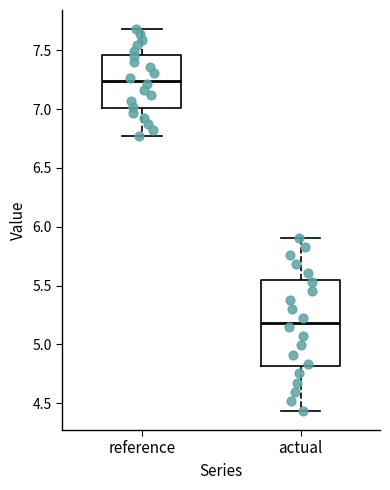

Reading left to right, read every box against the y-axis: the position of its median line, the range the box covers, and the ends of its whiskers. The values are not printed on the chart, so give them approximately, as read against the axis.

reference: median 7.25, box 7.00 to 7.45, whiskers 6.75 to 7.70
actual: median 5.20, box 4.80 to 5.55, whiskers 4.45 to 5.90